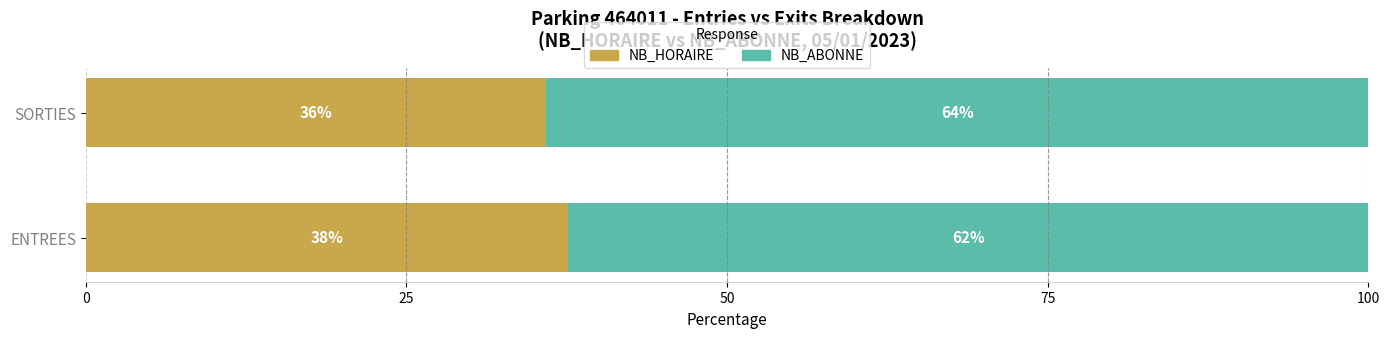

Count the NB_HORAIRE values in the range 35 to 37.

1